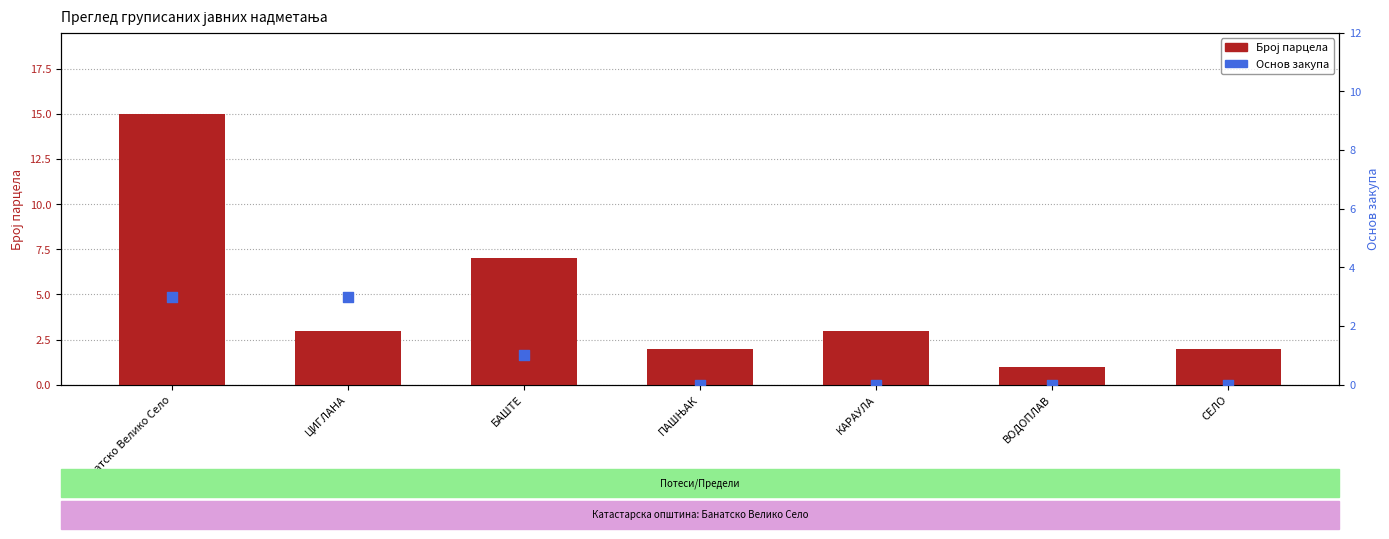

Which series contains the lowest Y value?

Основ закупа